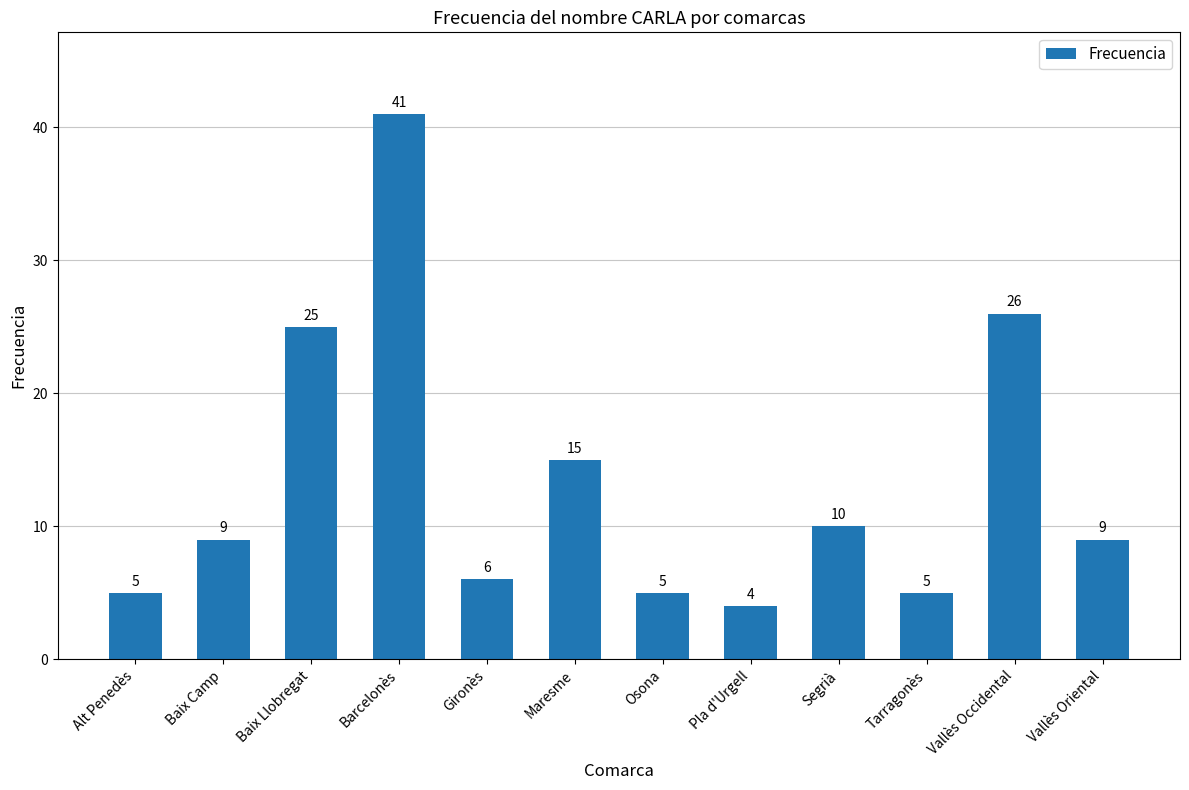

What is the average value?

13